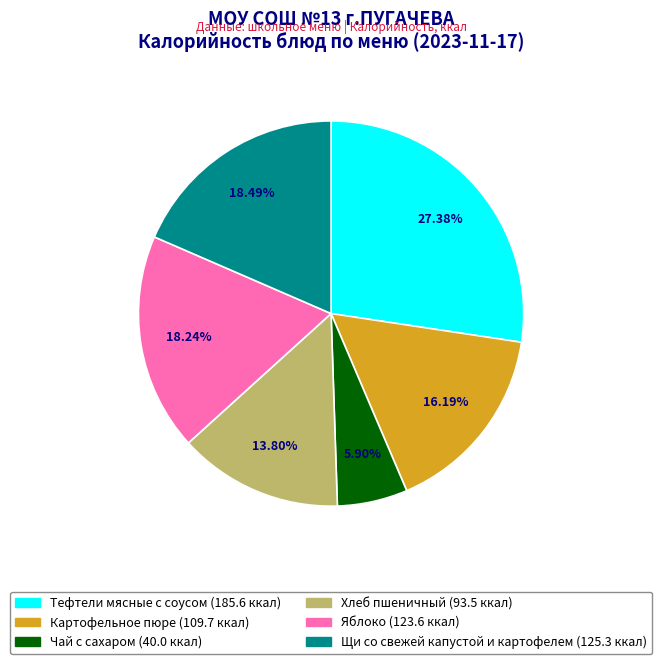

Approximately how many times larger is the value at Яблоко compared to Картофельное пюре?

1.1